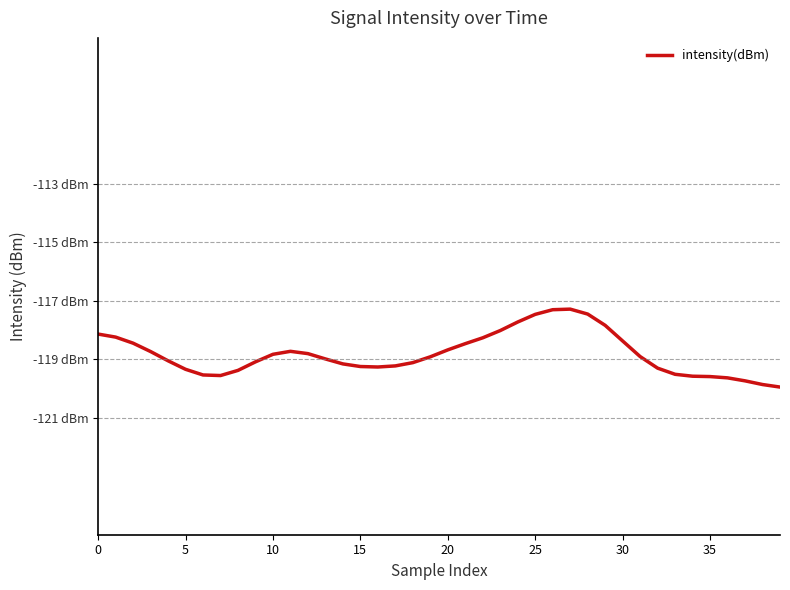

Does the chart display data point markers on the line(s)?

No